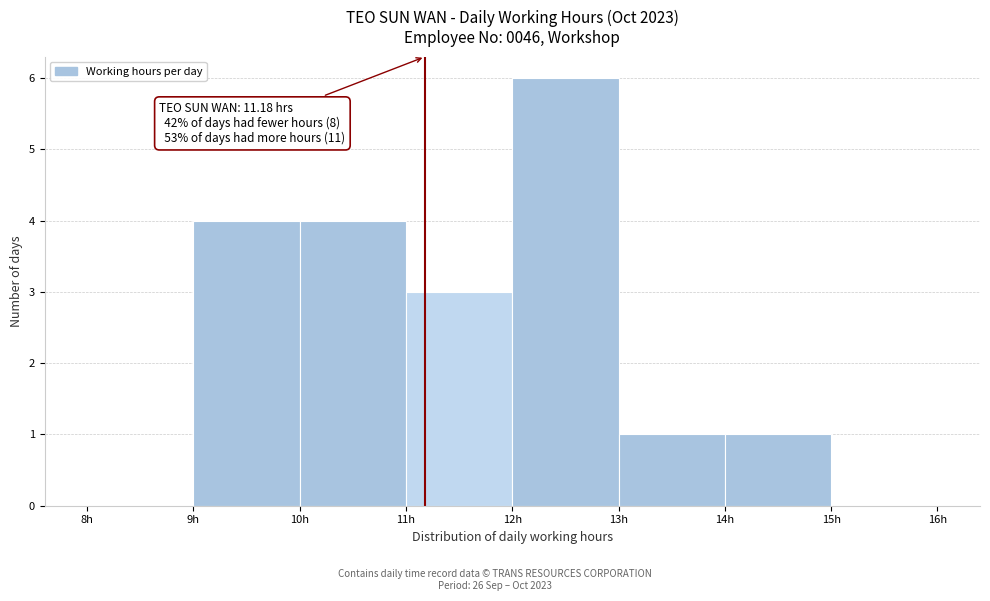

Over which range of the x-axis is the bar tallest?

12 to 13